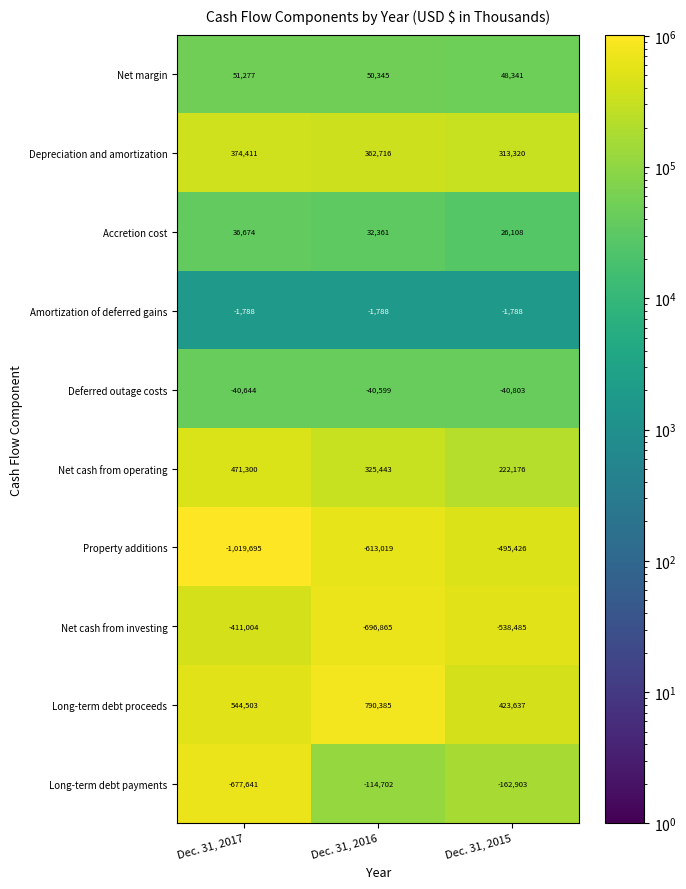

True or false: Net cash from investing has a value of -411004 at Dec. 31, 2017.

True